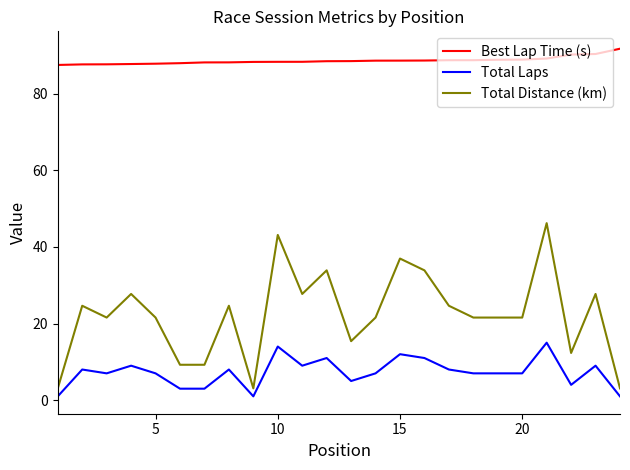

What is the difference between the maximum and minimum values in the Total Distance (km) series?

43.1